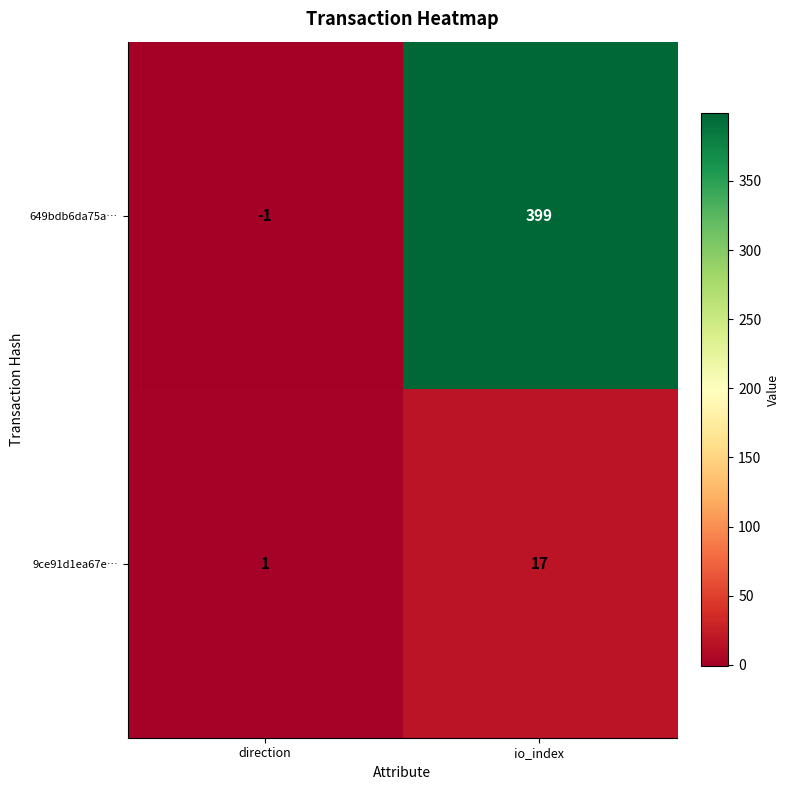

At which category is the sum across all series the highest?

io_index